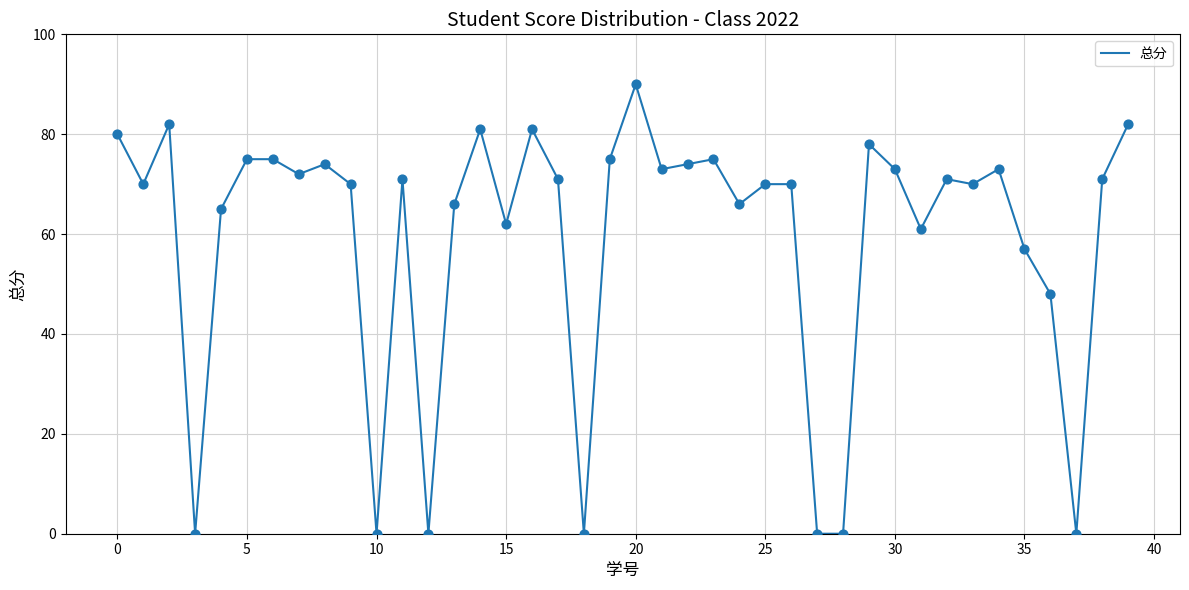

What is the maximum value shown in the chart?

90